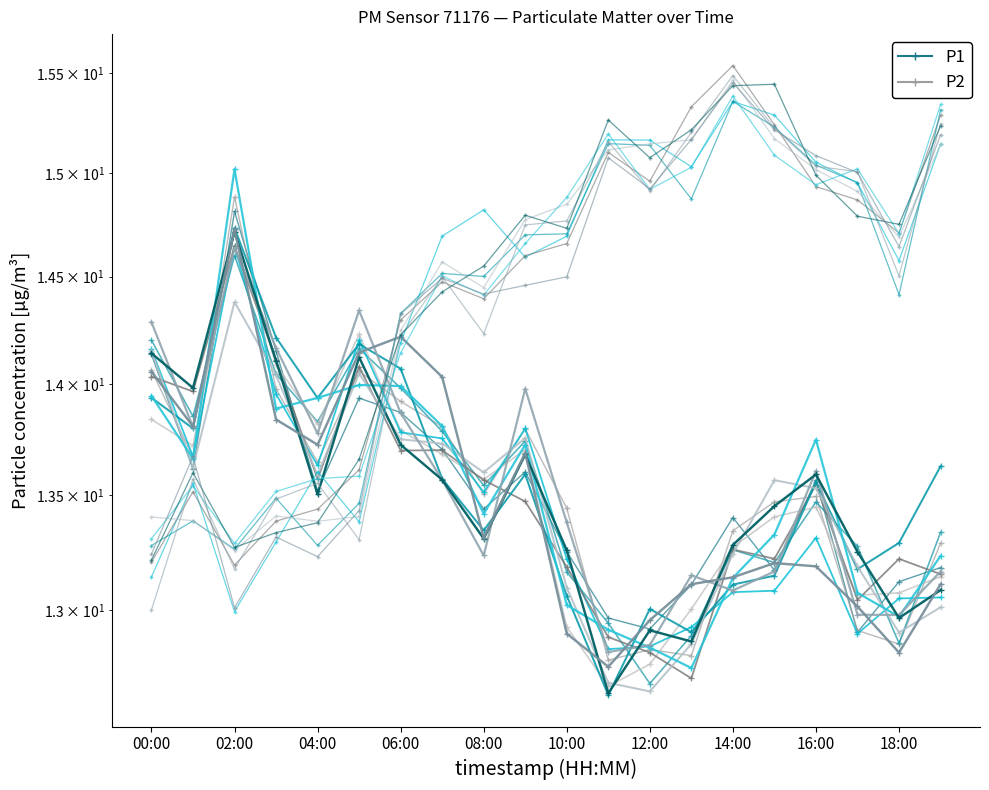

Between which two adjacent categories do P1_hr1 and P2 first intersect?

05:00 and 06:00